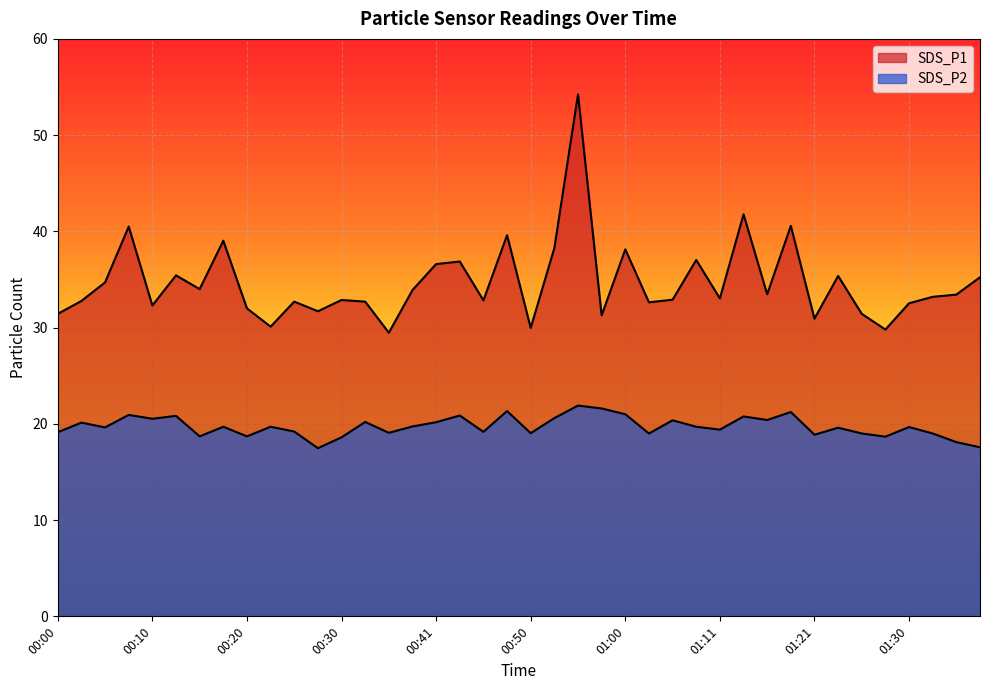

How many data points does each series have?

40